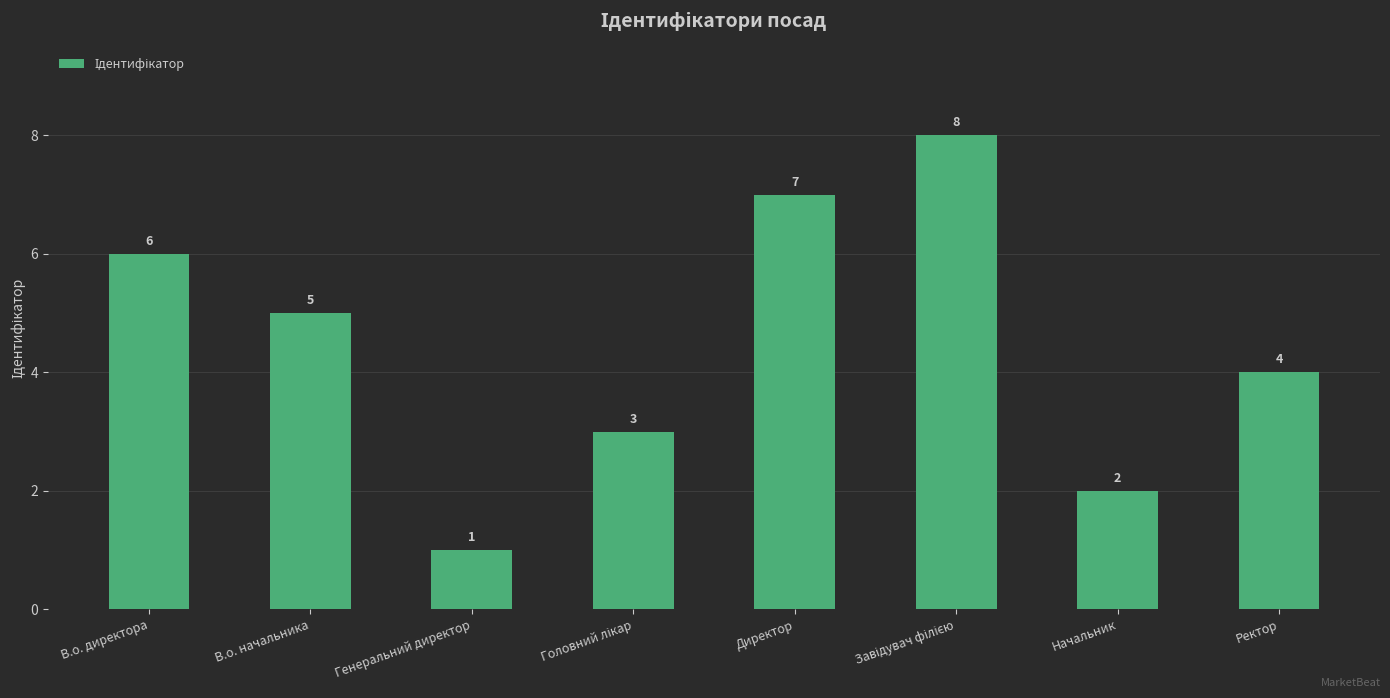

Which category has the lowest value across all series?

Генеральний директор